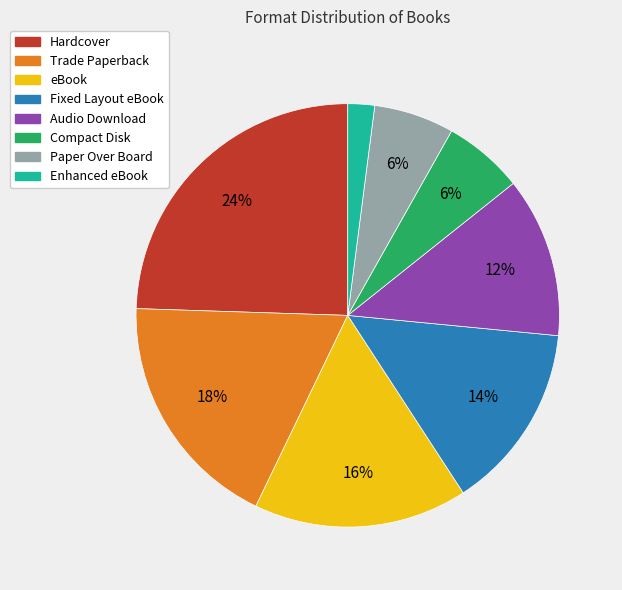

What is the smallest slice in the pie chart?

Enhanced eBook